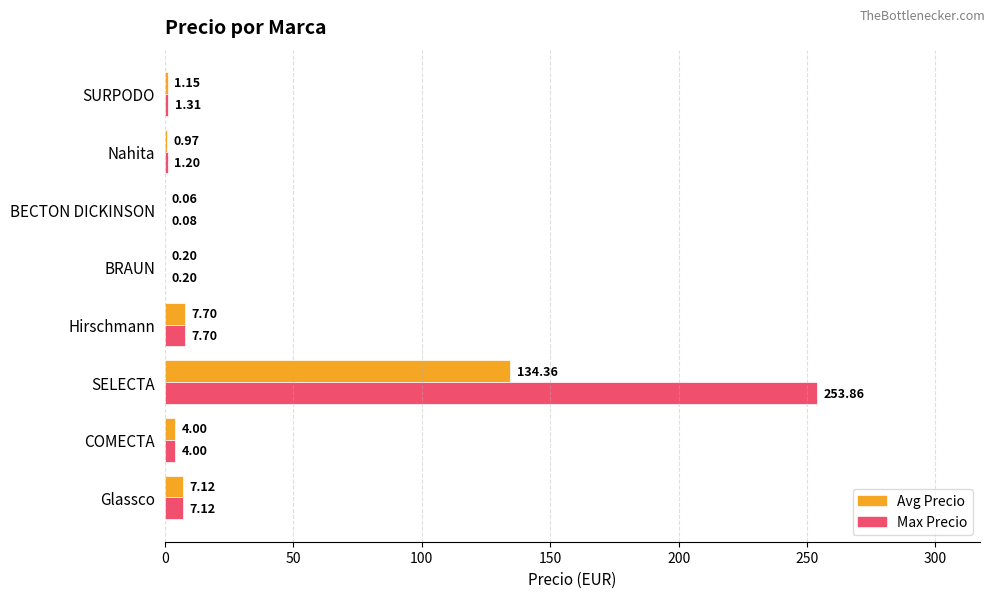

At which category is the sum across all series the highest?

SELECTA